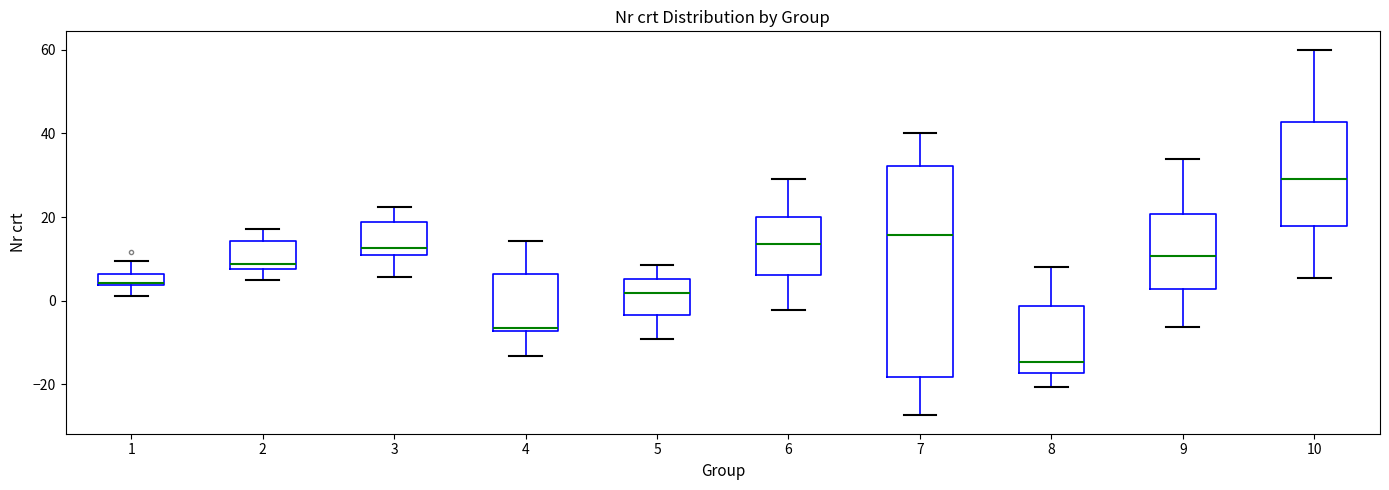

Which box is the tallest, from its lower edge to its upper edge?

7